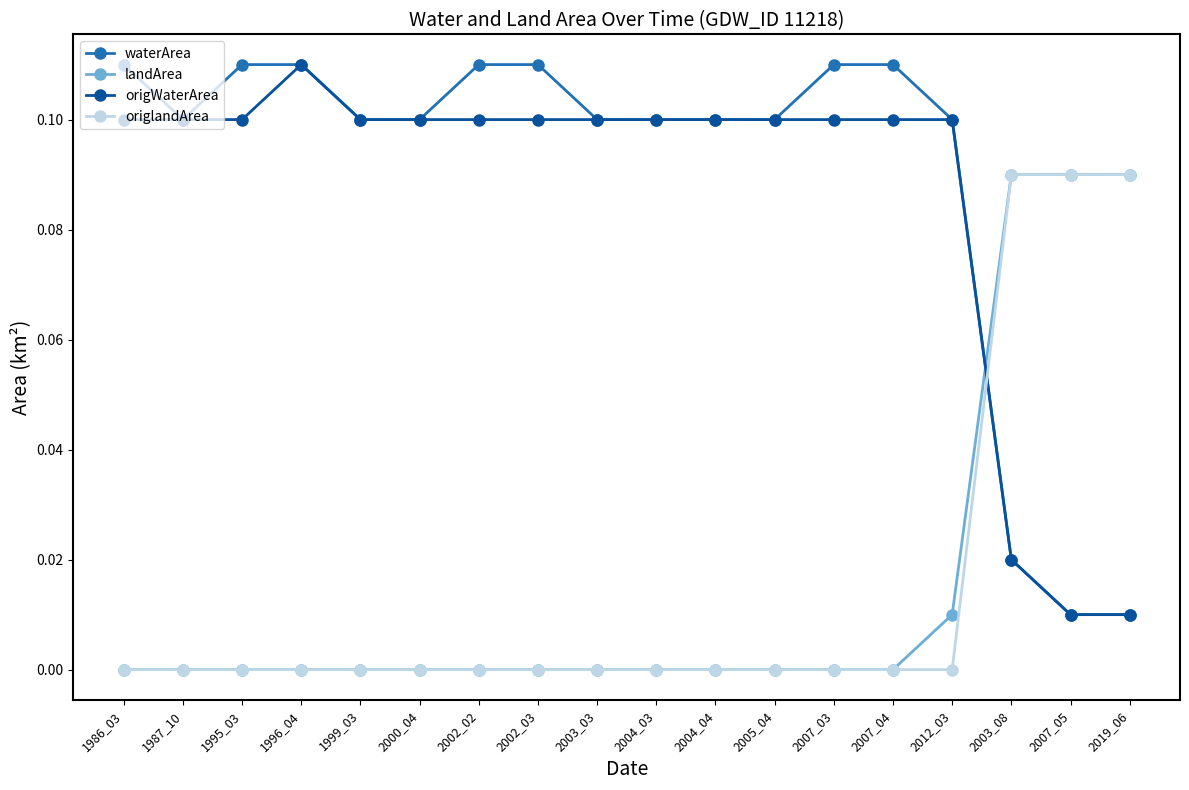

Count the number of data series in this chart.

4